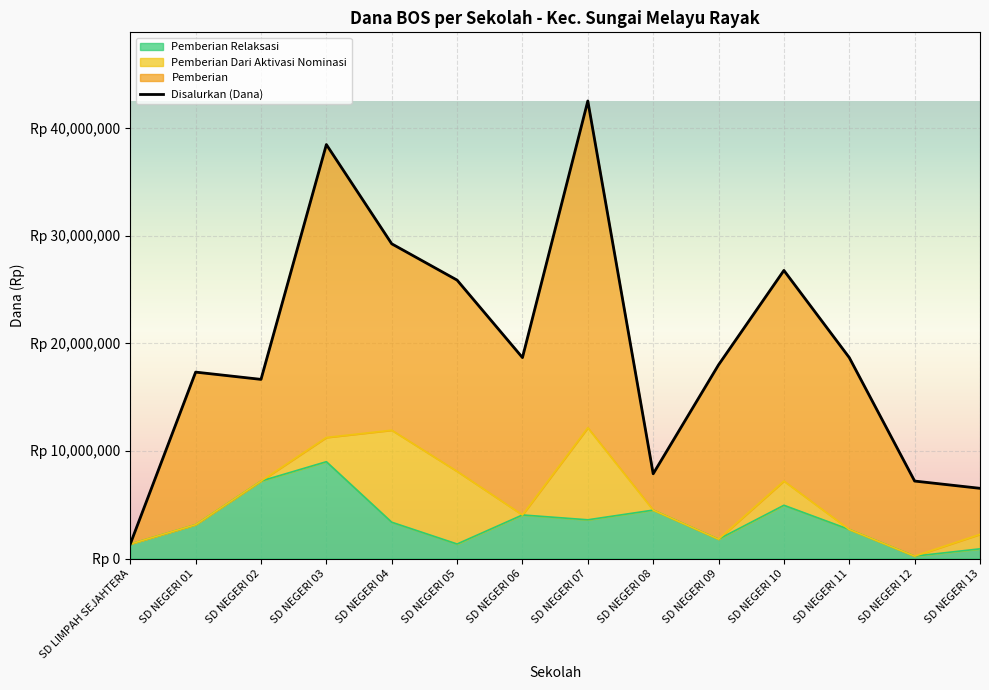

How many interior local peaks does the Pemberian Relaksasi series have?

4